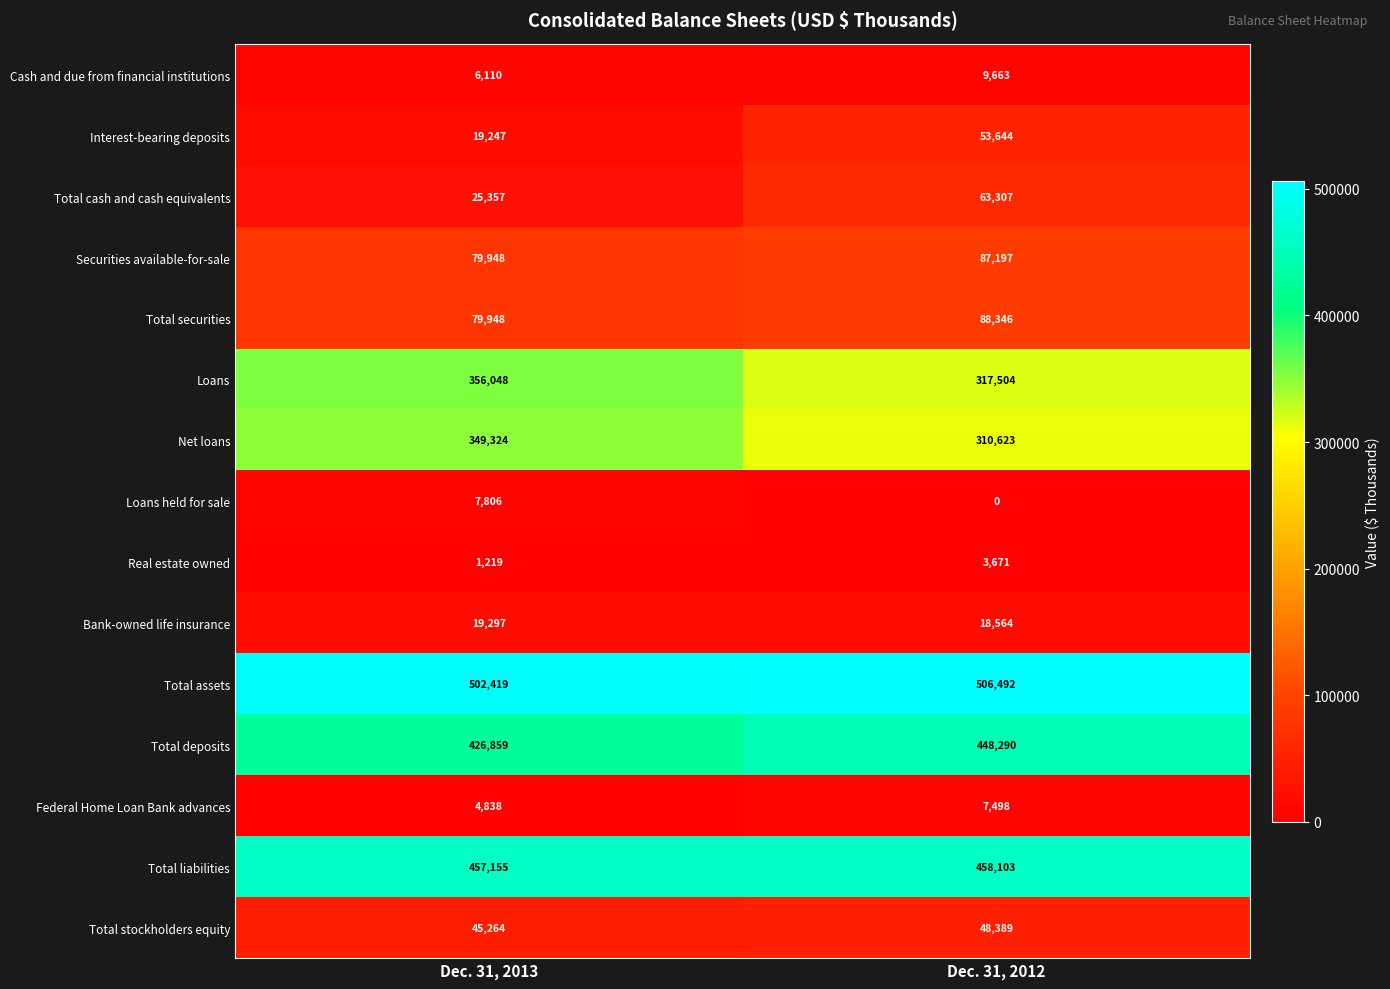

What is the difference between the highest and lowest values at Dec. 31, 2012?

506492